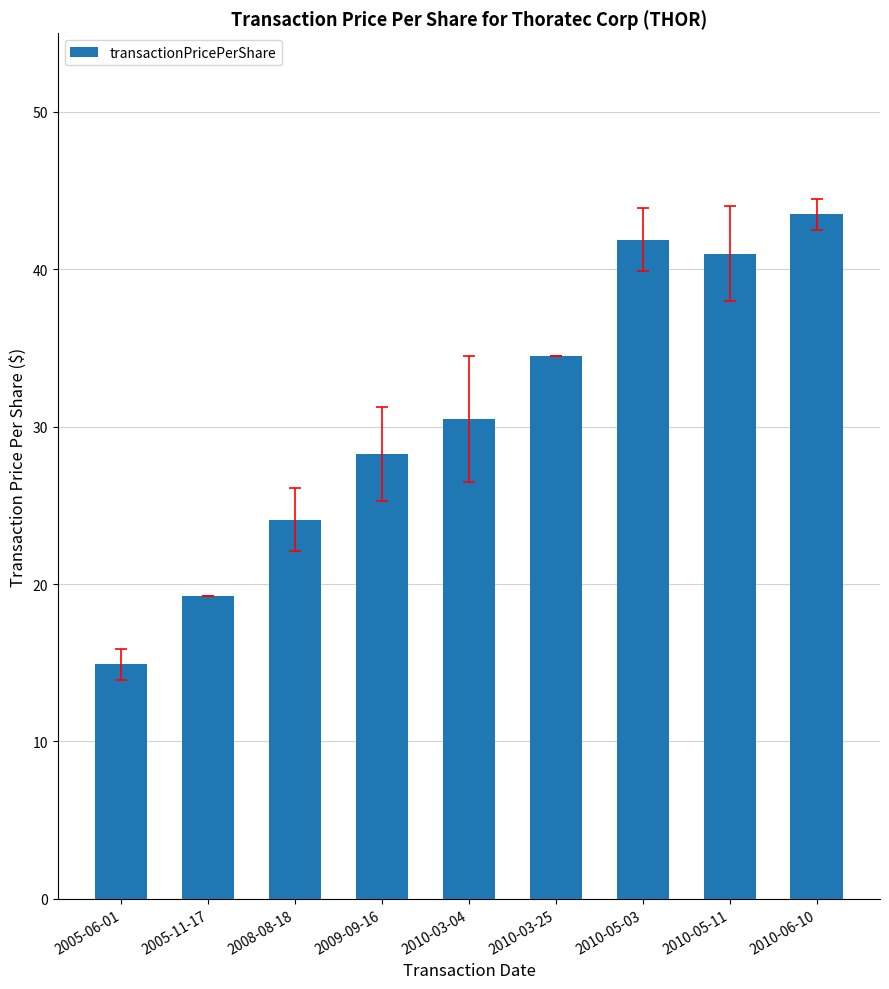

Approximately how many times larger is the value at 2005-11-17 compared to 2010-05-11?

0.5